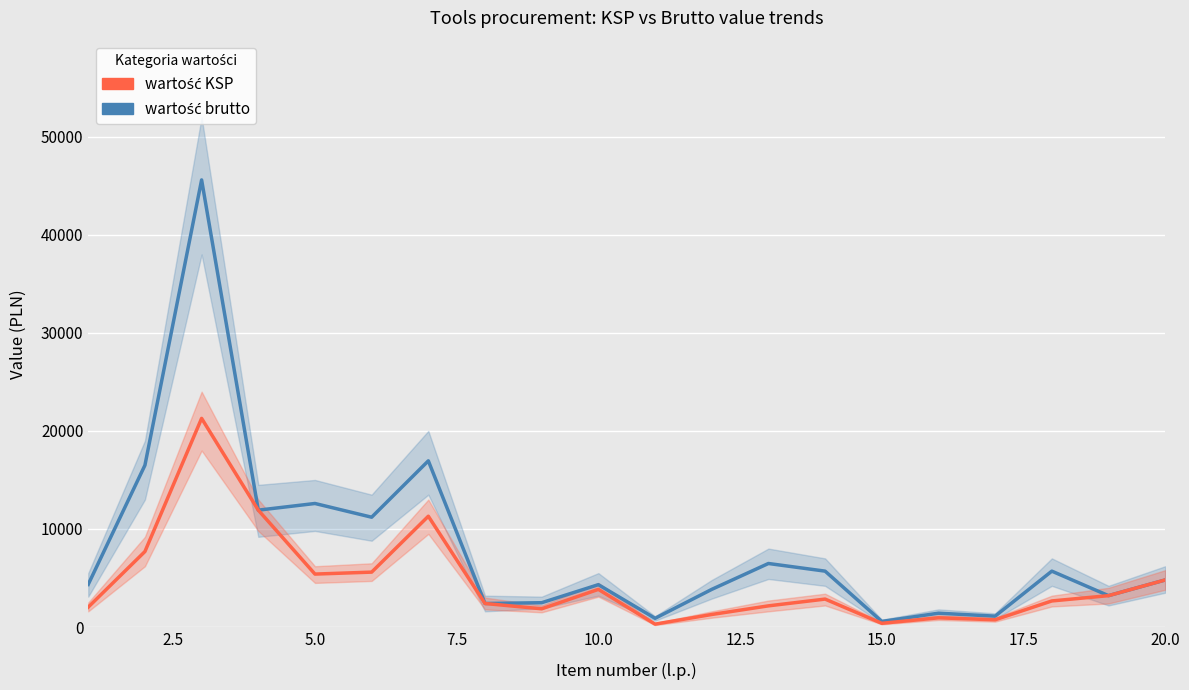

Rank the series at 20.0 from highest to lowest value.

wartość brutto, wartość KSP